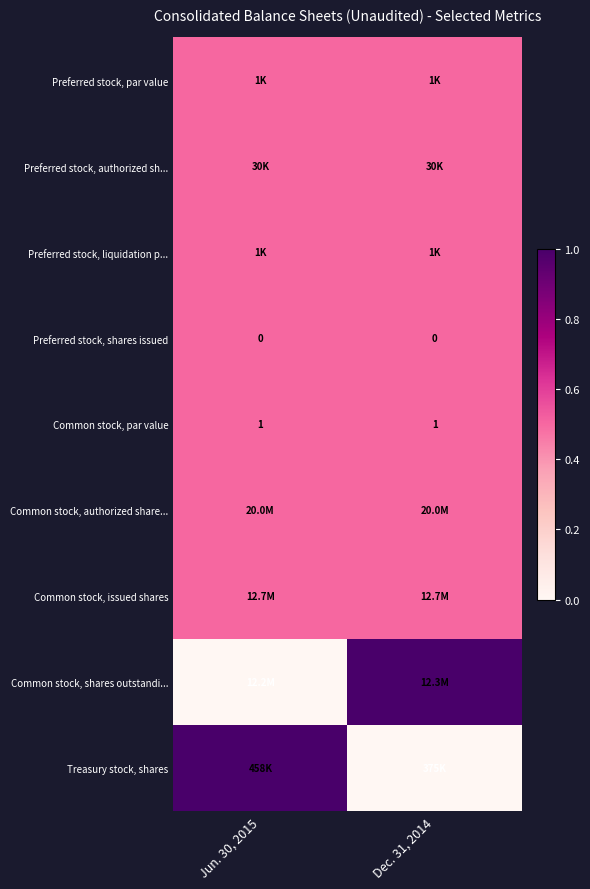

True or false: Common stock, issued shares has a value of 0.8 at Dec. 31, 2014.

False